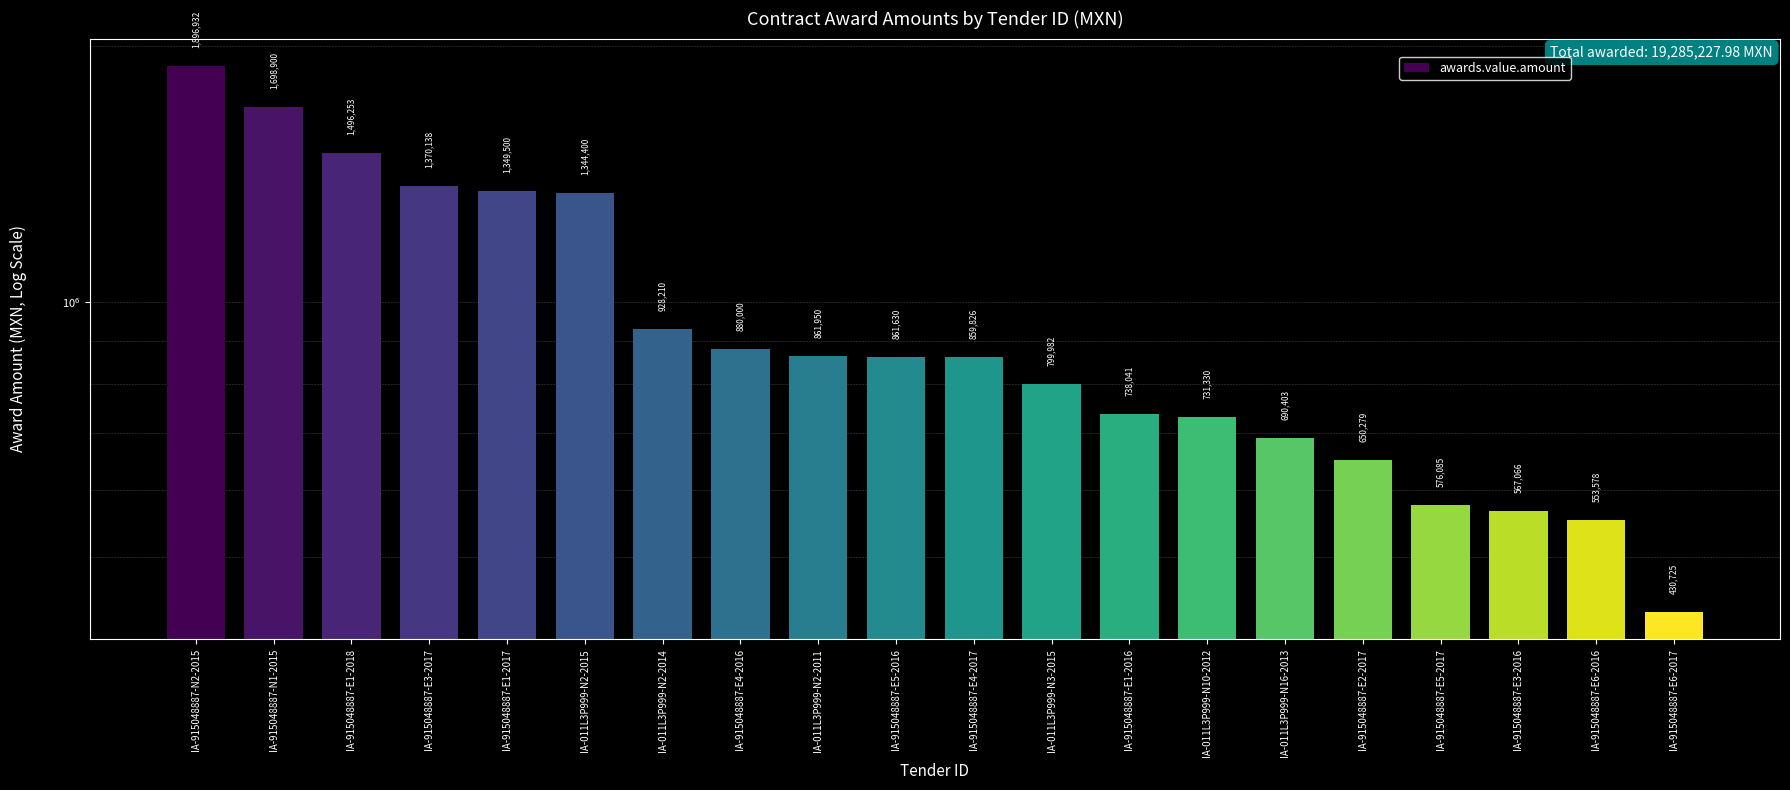

What is the change in value from IA-915048887-E1-2018 to IA-915048887-E3-2016?

-929187.3